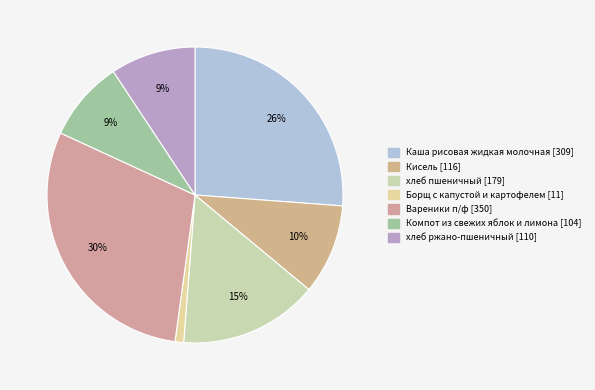

What is the total percentage of Кисель and Вареники п/ф?

39.6%